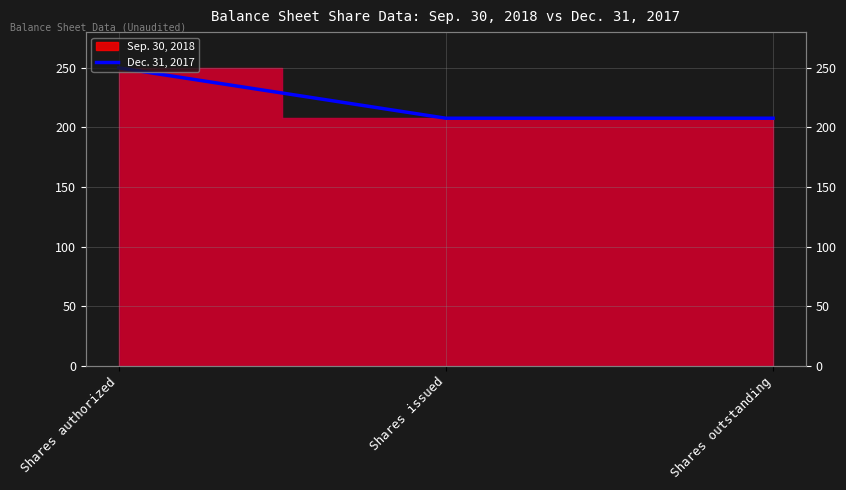

Between Shares outstanding and Shares authorized, which is larger?

Shares authorized